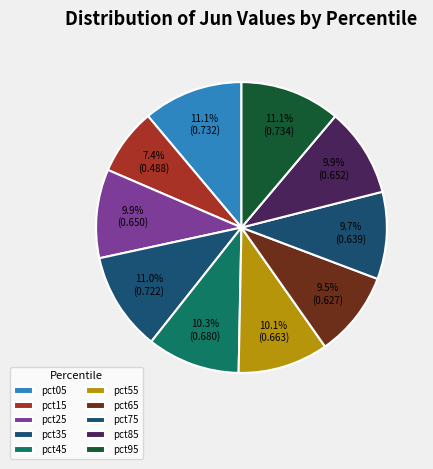

How many slices are in this pie chart?

10